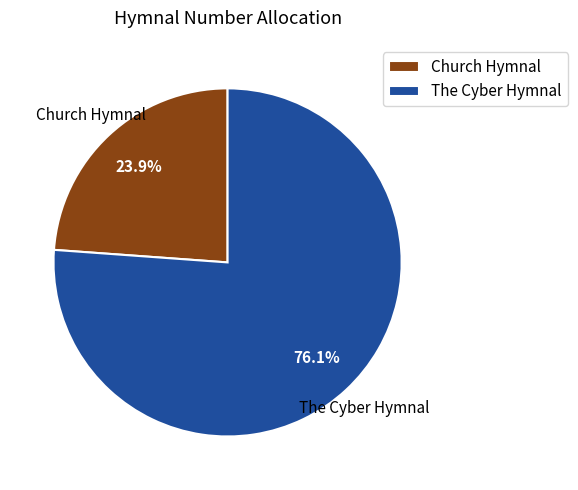

Is it true that The Cyber Hymnal is 85% of the pie?

False